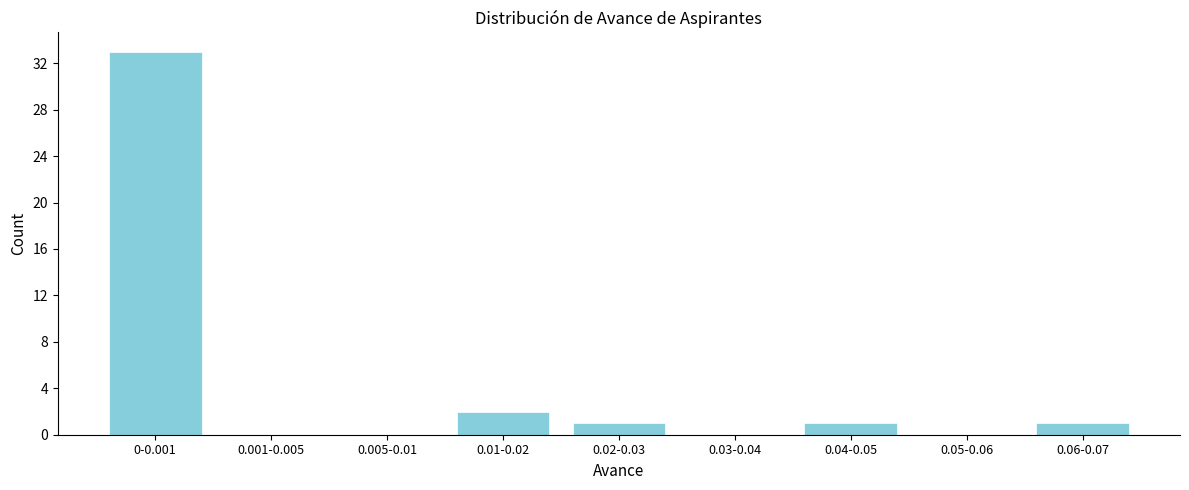

Reading left to right, what are all the values shown in this chart?

0-0.001=33	0.001-0.005=0	0.005-0.01=0	0.01-0.02=2	0.02-0.03=1	0.03-0.04=0	0.04-0.05=1	0.05-0.06=0	0.06-0.07=1